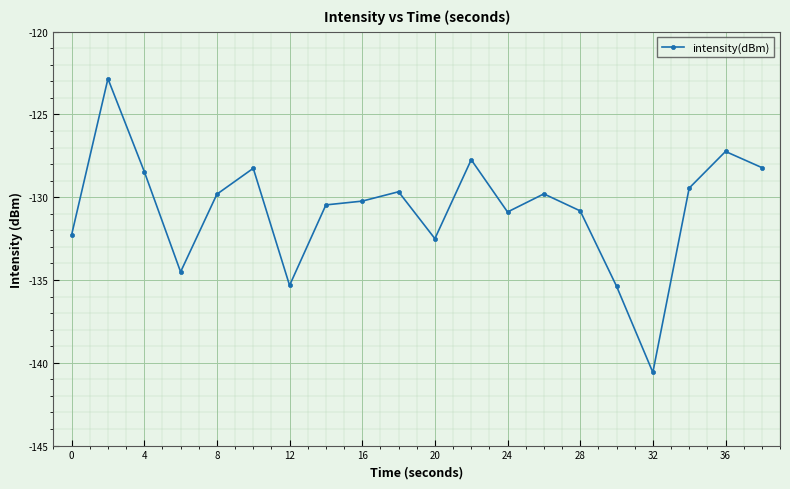

What is the minimum value shown in the chart?

-140.6